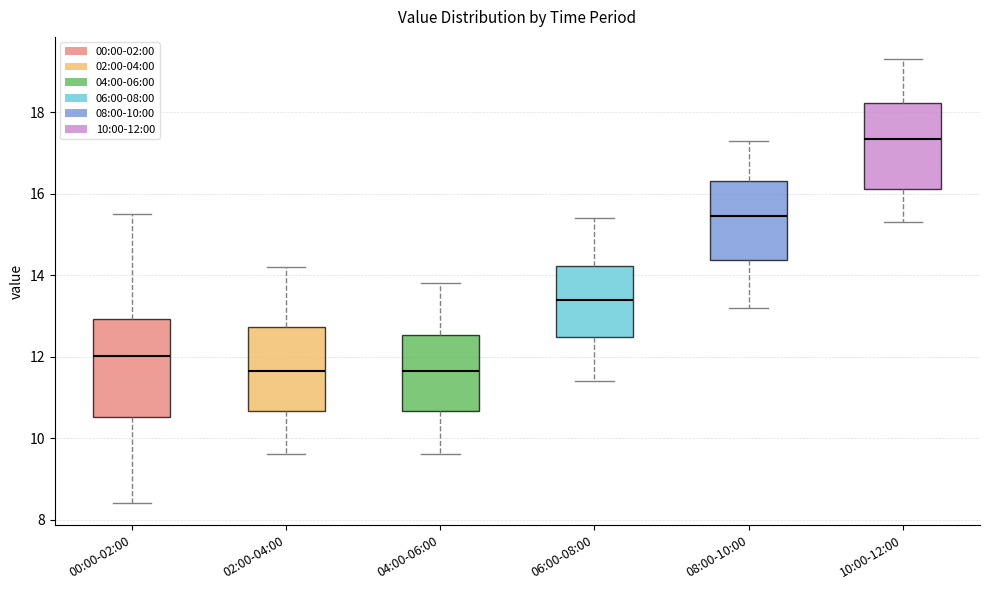

Which box is the tallest, from its lower edge to its upper edge?

00:00-02:00